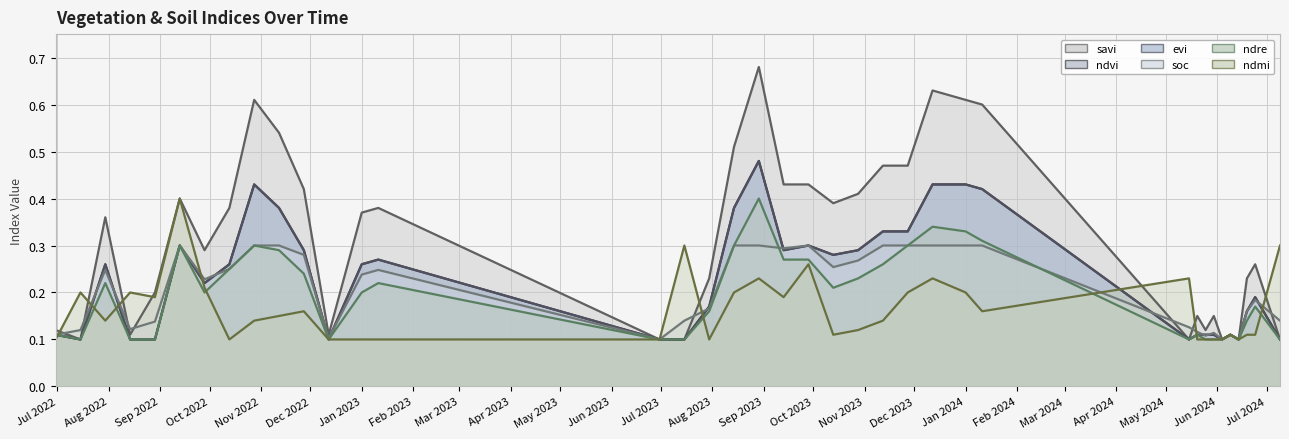

Which series has the largest total across all categories?

savi